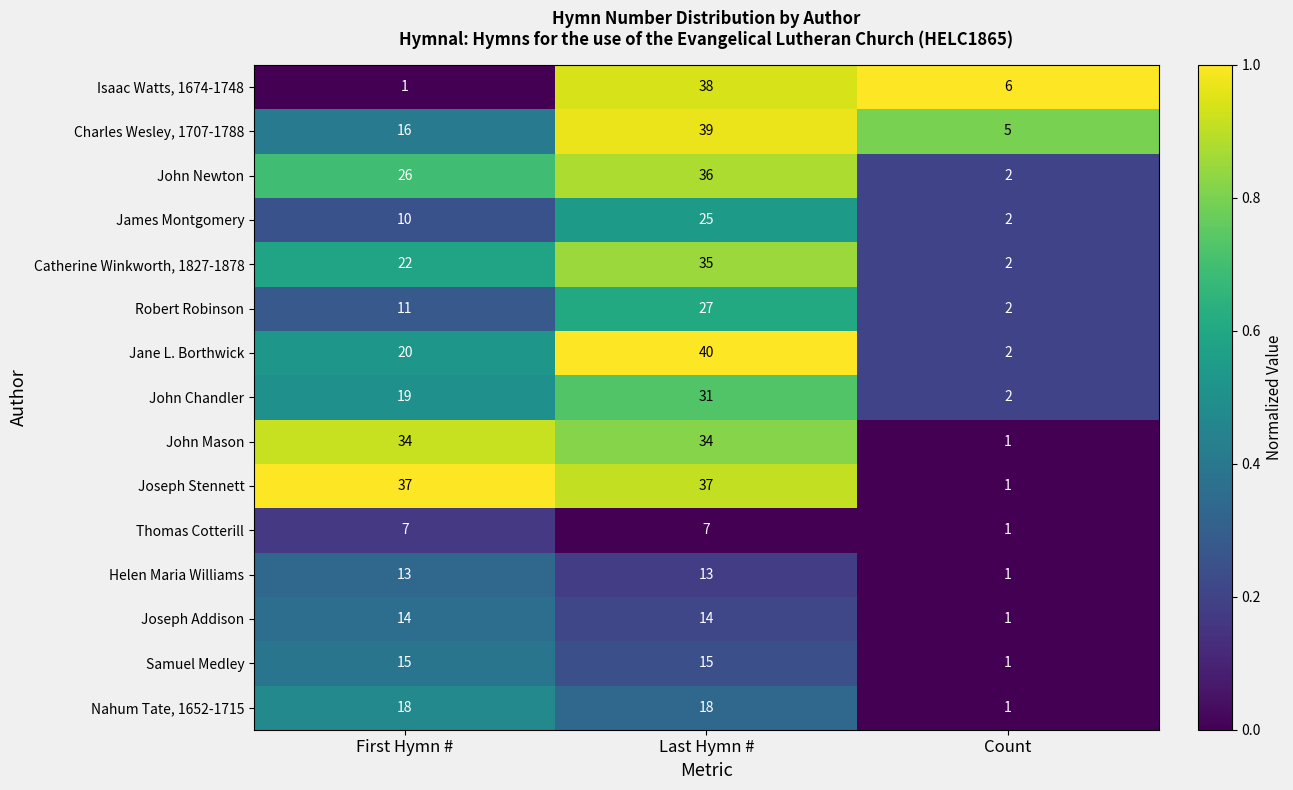

At which label is Robert Robinson closest to 14?

First Hymn #